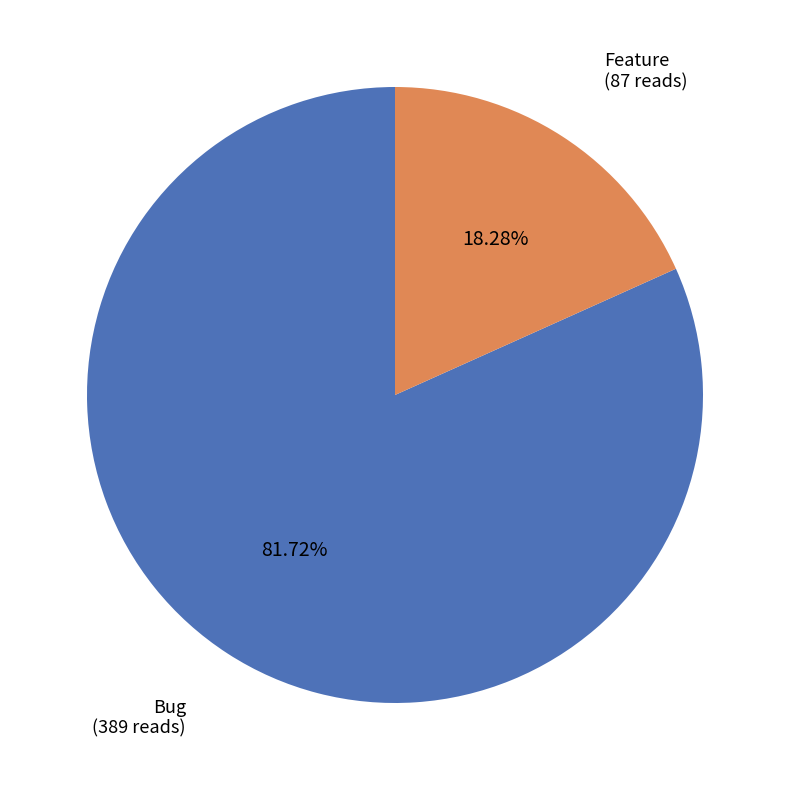

How many segments does this pie chart have?

2